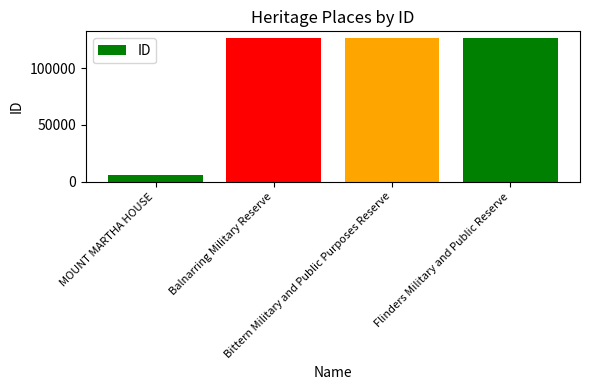

What is the approximate value at MOUNT MARTHA HOUSE?

5353